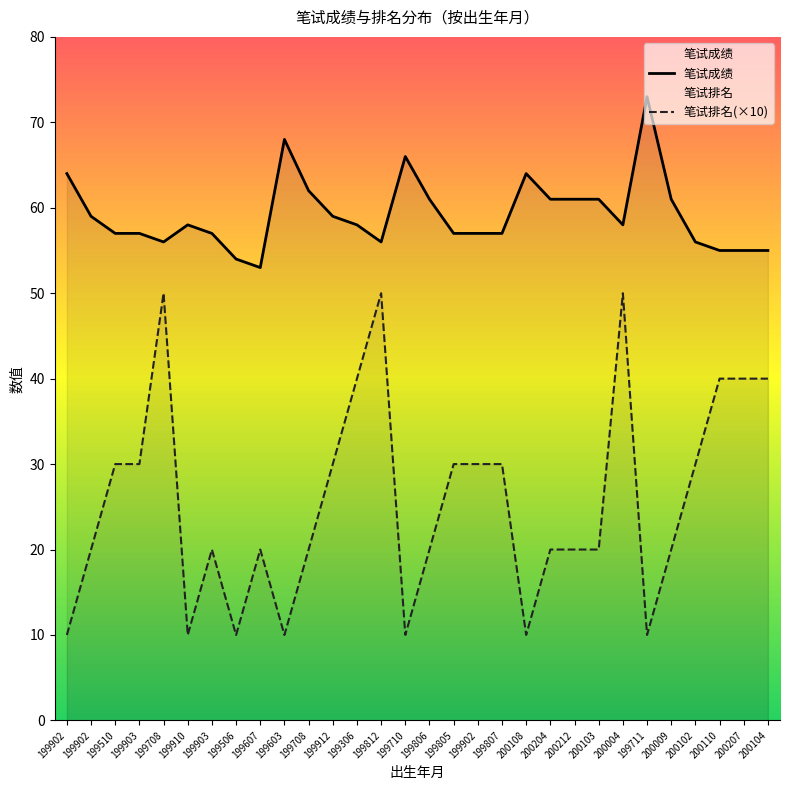

What is the value of the 笔试排名 point at the 27th from the left?

30